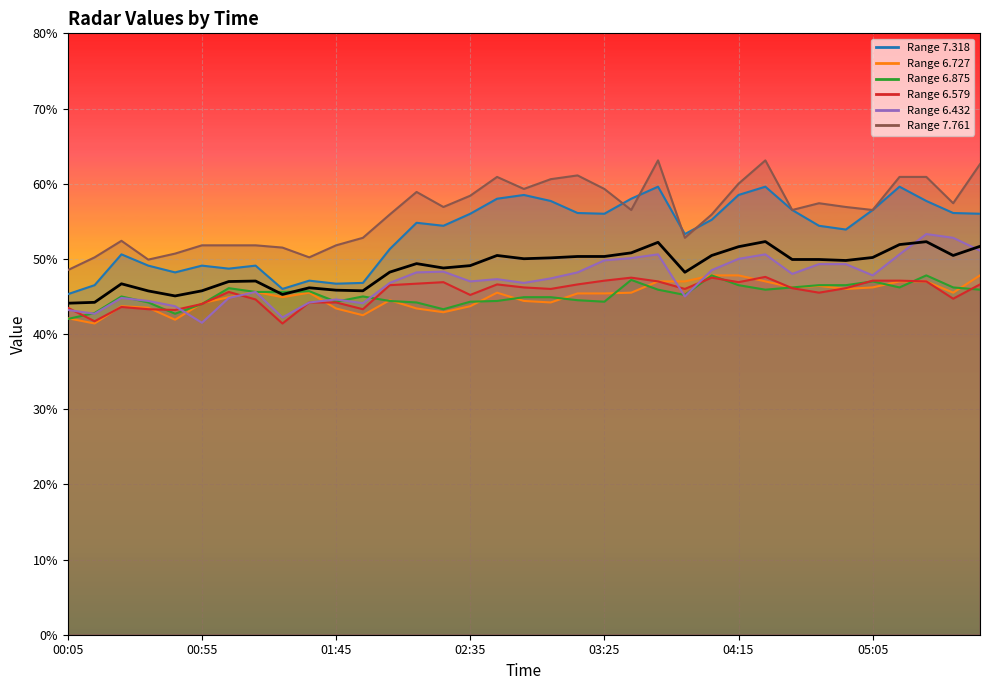

The value at 04:15 is 31.8. True or false?

False